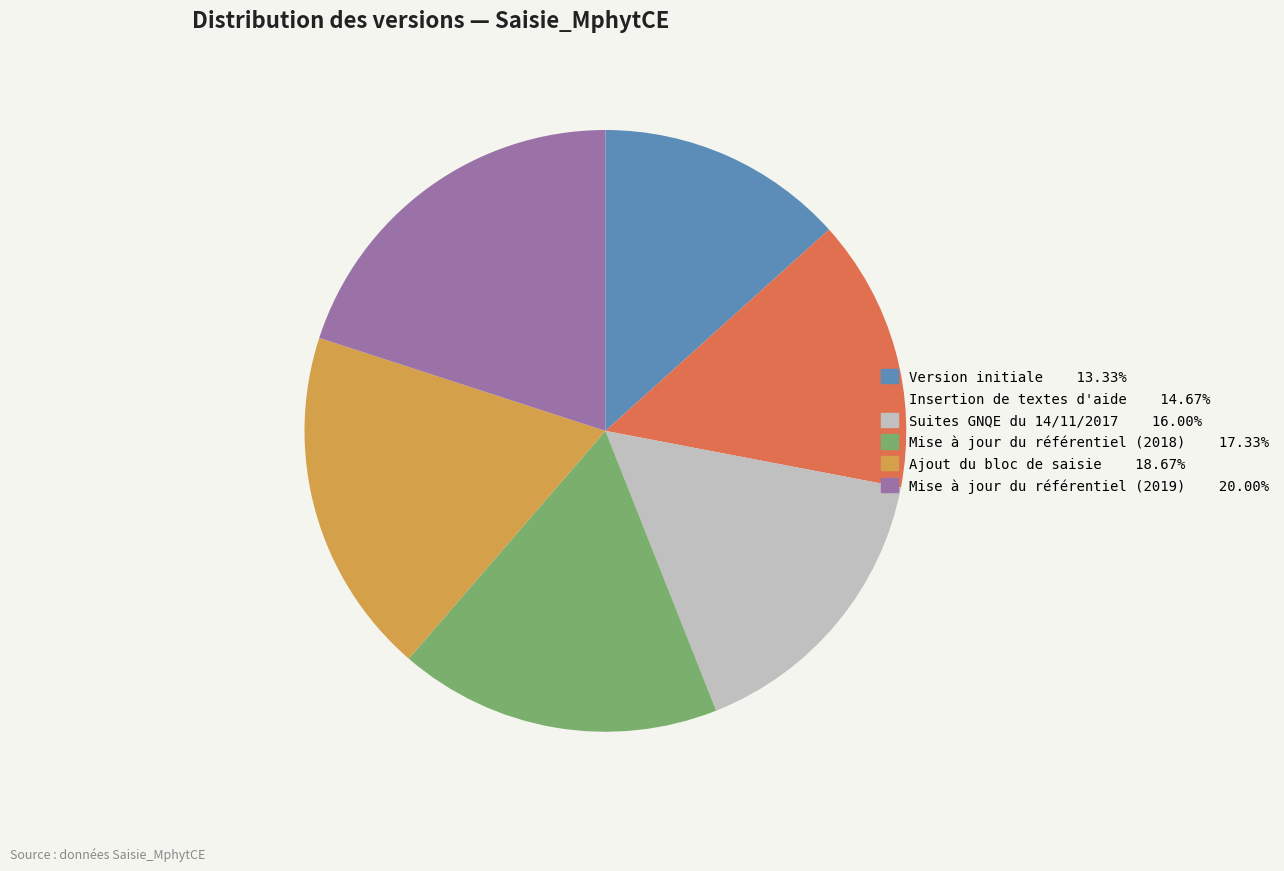

What is the smallest slice in the pie chart?

Version initiale